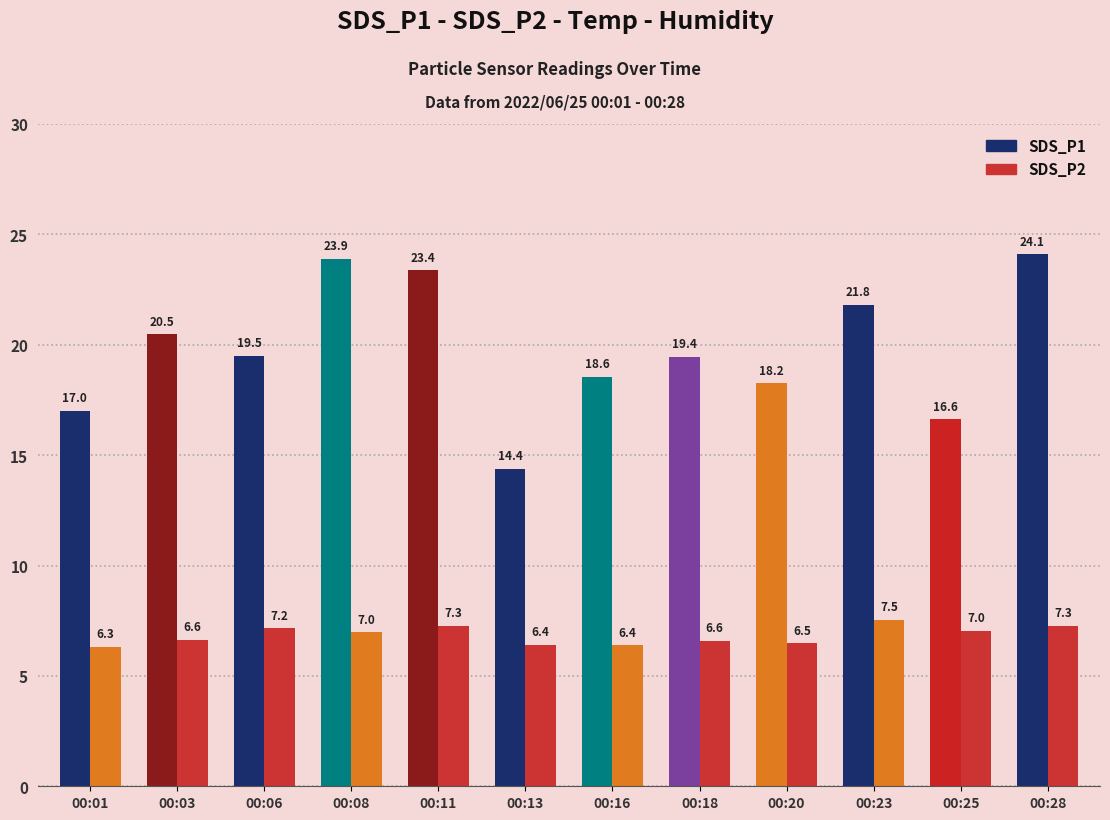

Read the SDS_P1 value at 00:16.

18.6